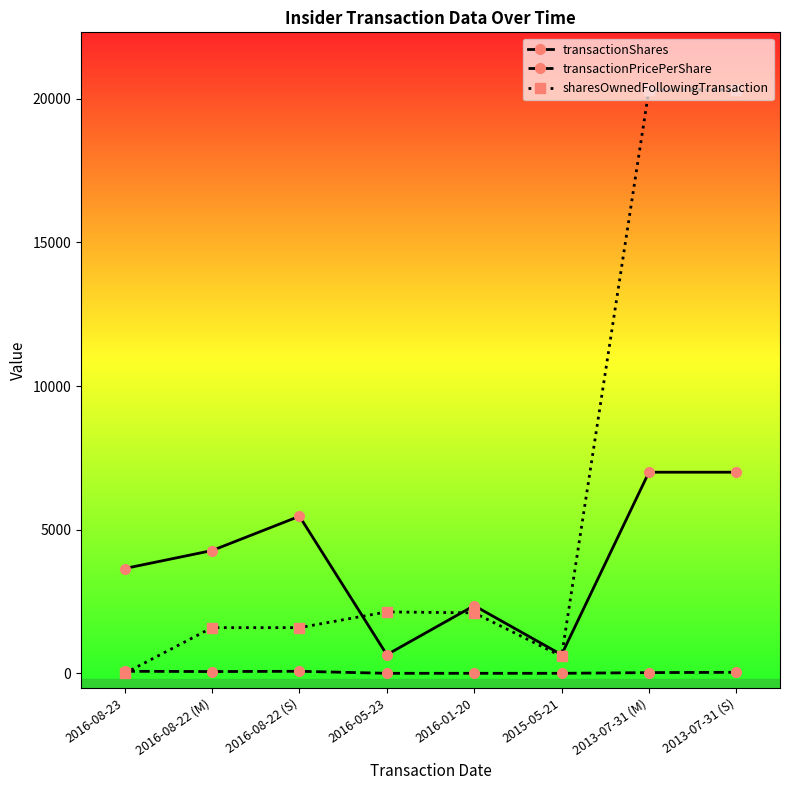

Does the chart have visible grid lines?

No